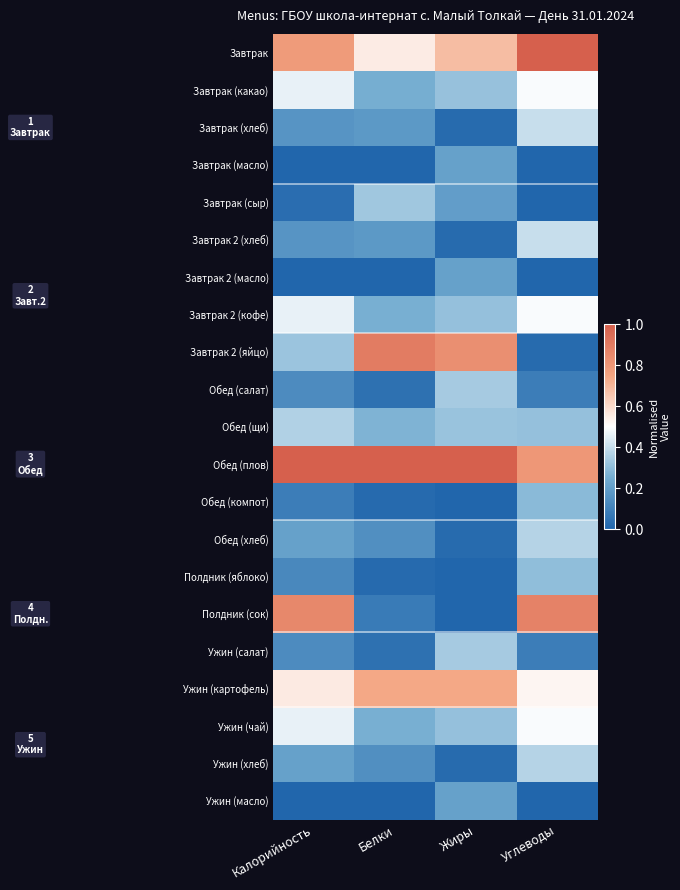

Reading left to right, what are all the values shown in this chart?

Завтрак: Калорийность=0.8	Белки=0.6	Жиры=0.7	Углеводы=1.0
Завтрак (какао): Калорийность=0.5	Белки=0.3	Жиры=0.3	Углеводы=0.5
Завтрак (хлеб): Калорийность=0.2	Белки=0.2	Жиры=0.0	Углеводы=0.4
Завтрак (масло): Калорийность=0.0	Белки=0.0	Жиры=0.2	Углеводы=0.0
Завтрак (сыр): Калорийность=0.0	Белки=0.3	Жиры=0.2	Углеводы=0.0
Завтрак 2 (хлеб): Калорийность=0.2	Белки=0.2	Жиры=0.0	Углеводы=0.4
Завтрак 2 (масло): Калорийность=0.0	Белки=0.0	Жиры=0.2	Углеводы=0.0
Завтрак 2 (кофе): Калорийность=0.5	Белки=0.3	Жиры=0.3	Углеводы=0.5
Завтрак 2 (яйцо): Калорийность=0.3	Белки=0.9	Жиры=0.8	Углеводы=0.0
Обед (салат): Калорийность=0.1	Белки=0.0	Жиры=0.3	Углеводы=0.1
Обед (щи): Калорийность=0.4	Белки=0.3	Жиры=0.3	Углеводы=0.3
Обед (плов): Калорийность=1.0	Белки=1.0	Жиры=1.0	Углеводы=0.8
Обед (компот): Калорийность=0.1	Белки=0.0	Жиры=0.0	Углеводы=0.3
Обед (хлеб): Калорийность=0.2	Белки=0.1	Жиры=0.0	Углеводы=0.4
Полдник (яблоко): Калорийность=0.1	Белки=0.0	Жиры=0.0	Углеводы=0.3
Полдник (сок): Калорийность=0.9	Белки=0.1	Жиры=0.0	Углеводы=0.9
Ужин (салат): Калорийность=0.1	Белки=0.0	Жиры=0.3	Углеводы=0.1
Ужин (картофель): Калорийность=0.6	Белки=0.7	Жиры=0.7	Углеводы=0.5
Ужин (чай): Калорийность=0.5	Белки=0.3	Жиры=0.3	Углеводы=0.5
Ужин (хлеб): Калорийность=0.2	Белки=0.1	Жиры=0.0	Углеводы=0.4
Ужин (масло): Калорийность=0.0	Белки=0.0	Жиры=0.2	Углеводы=0.0